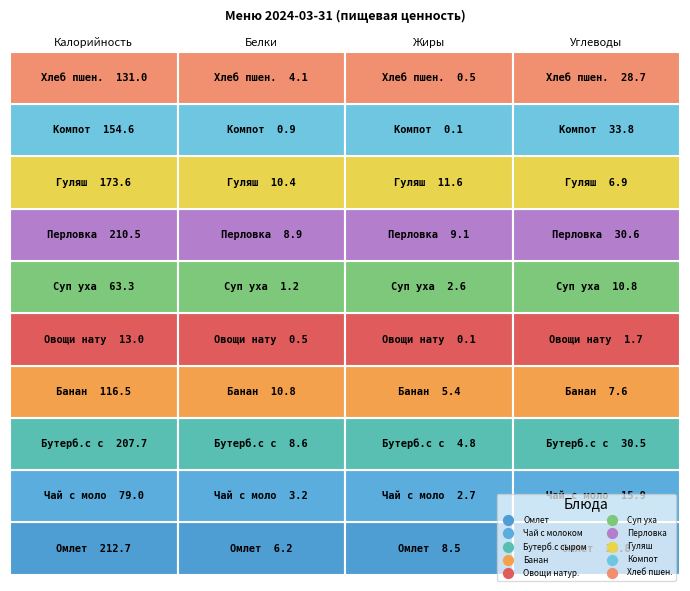

Reading left to right, list all the values displayed in this chart.

омлет: 212.7	6.2	8.5	35.8
чай с молоком: 79.0	3.2	2.7	15.9
бутерброды с сыром: 207.7	8.6	4.8	30.5
банан: 116.5	10.8	5.4	7.6
овощи натуральные: 13.0	0.5	0.1	1.7
суп уха: 63.3	1.2	2.6	10.8
перловка отварная: 210.5	8.9	9.1	30.6
гуляш с мясом: 173.6	10.4	11.6	6.9
компот из сухофруктов: 154.6	0.9	0.1	33.8
хлеб пшеничный: 131.0	4.1	0.5	28.7